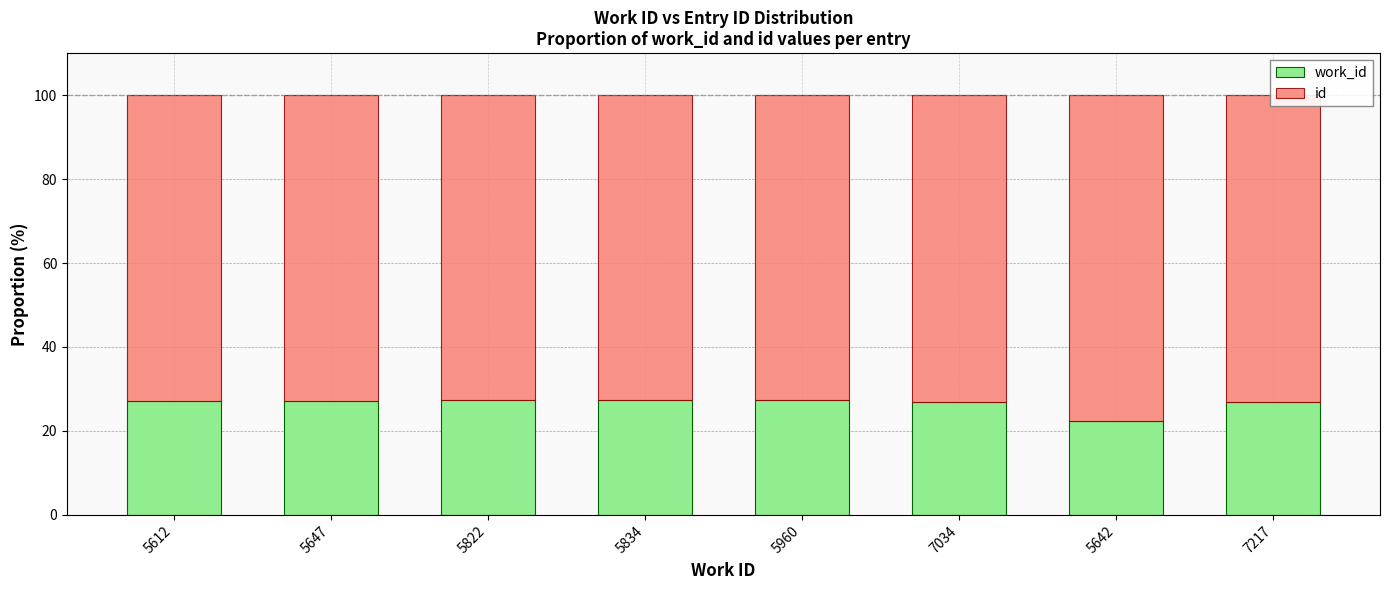

What is the total value across all series at 5612?

100.0